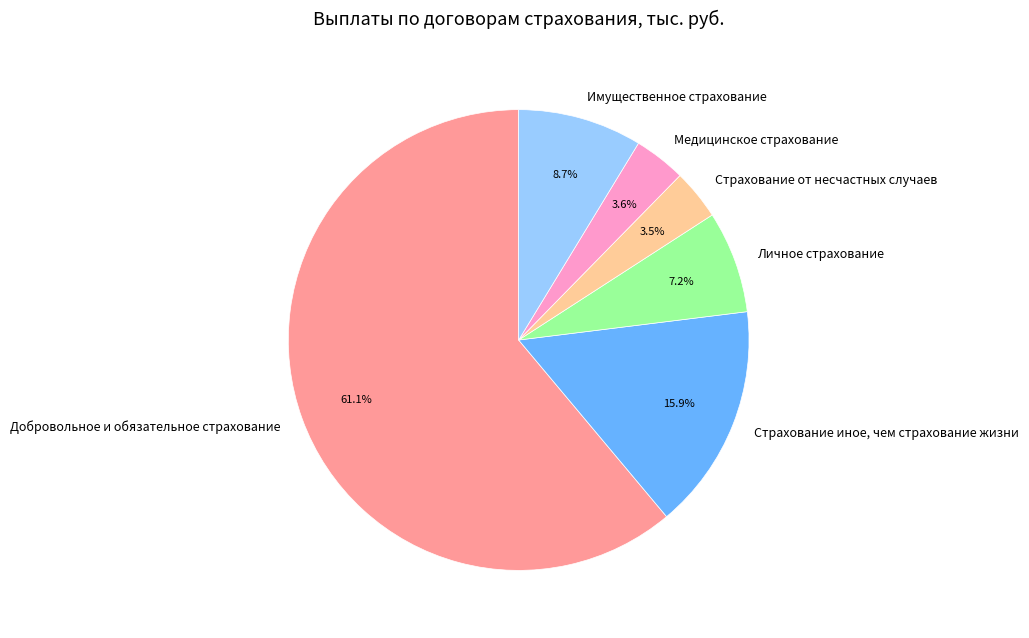

Between Имущественное страхование and Добровольное и обязательное страхование, which is larger?

Добровольное и обязательное страхование